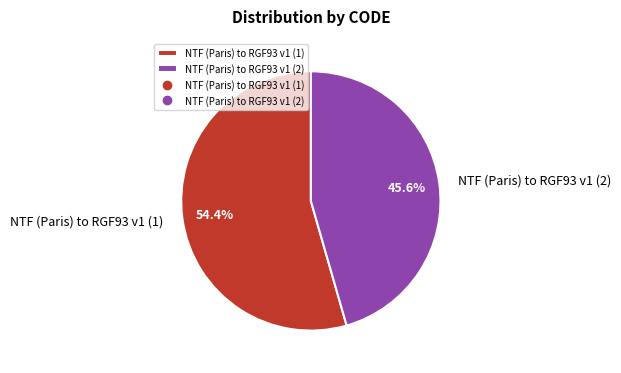

What is the majority slice?

NTF (Paris) to RGF93 v1 (1)